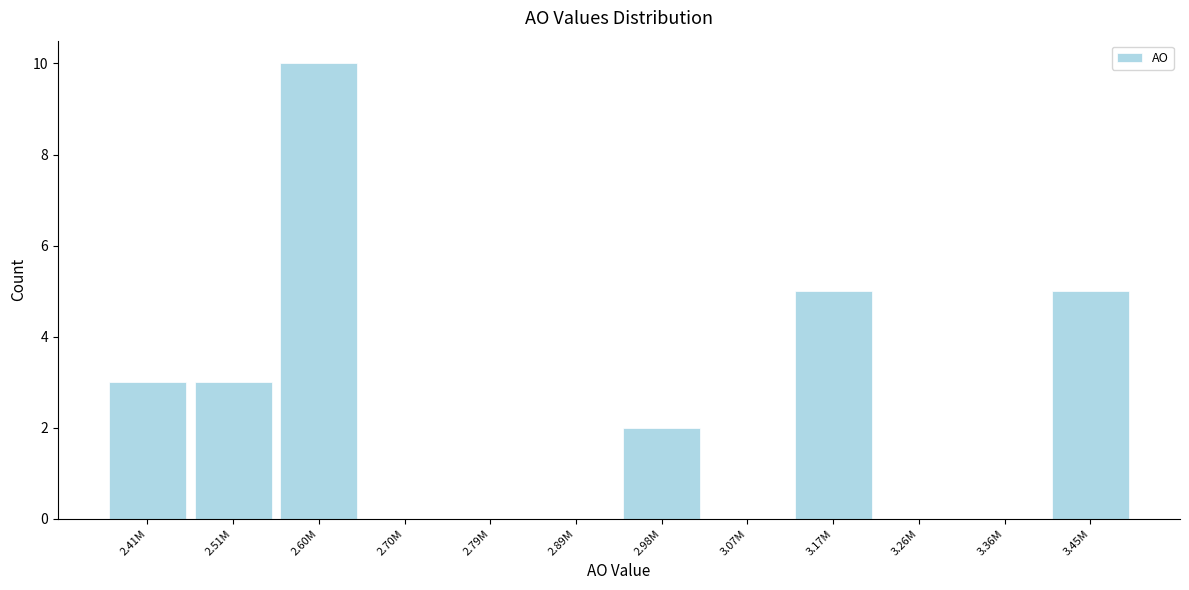

Reading left to right, list all the values displayed in this chart.

2.41M=3	2.51M=3	2.60M=10	2.70M=0	2.79M=0	2.89M=0	2.98M=2	3.07M=0	3.17M=5	3.26M=0	3.36M=0	3.45M=5